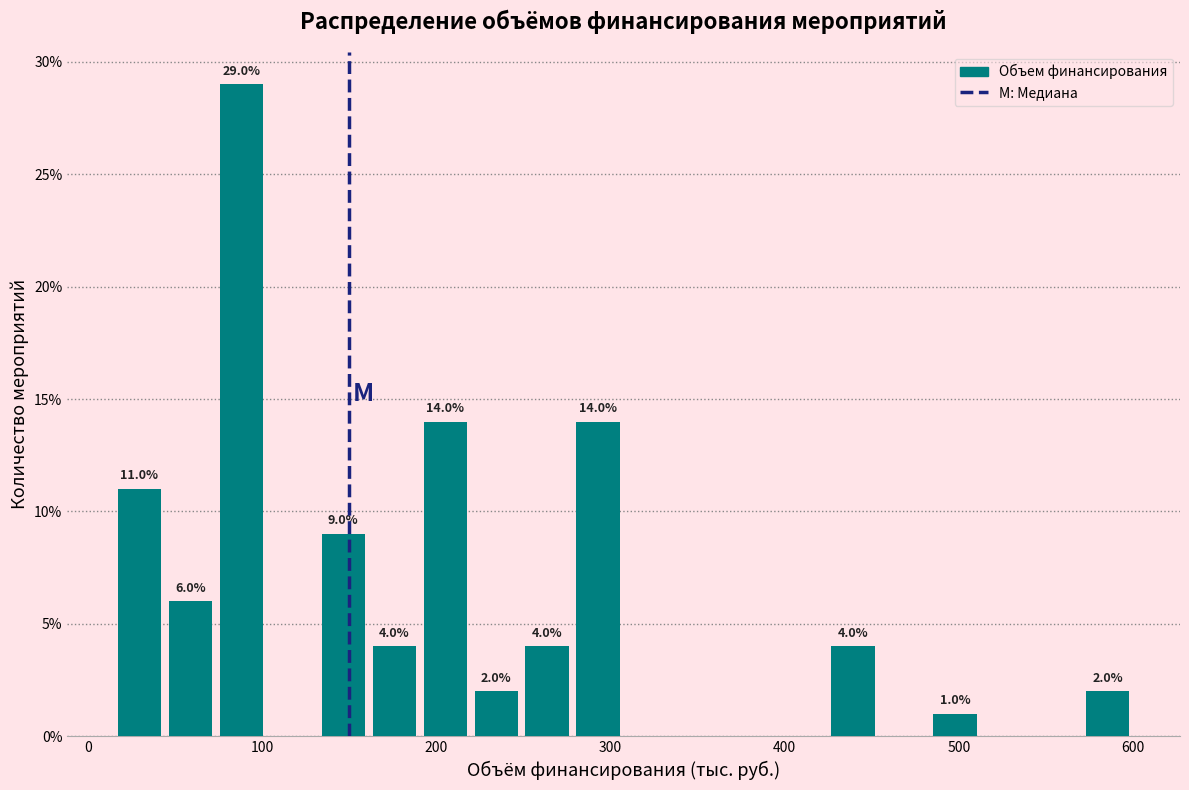

Around what value on the x-axis is the tallest bar? Give the approximate position of its centre, as read against the axis.

90